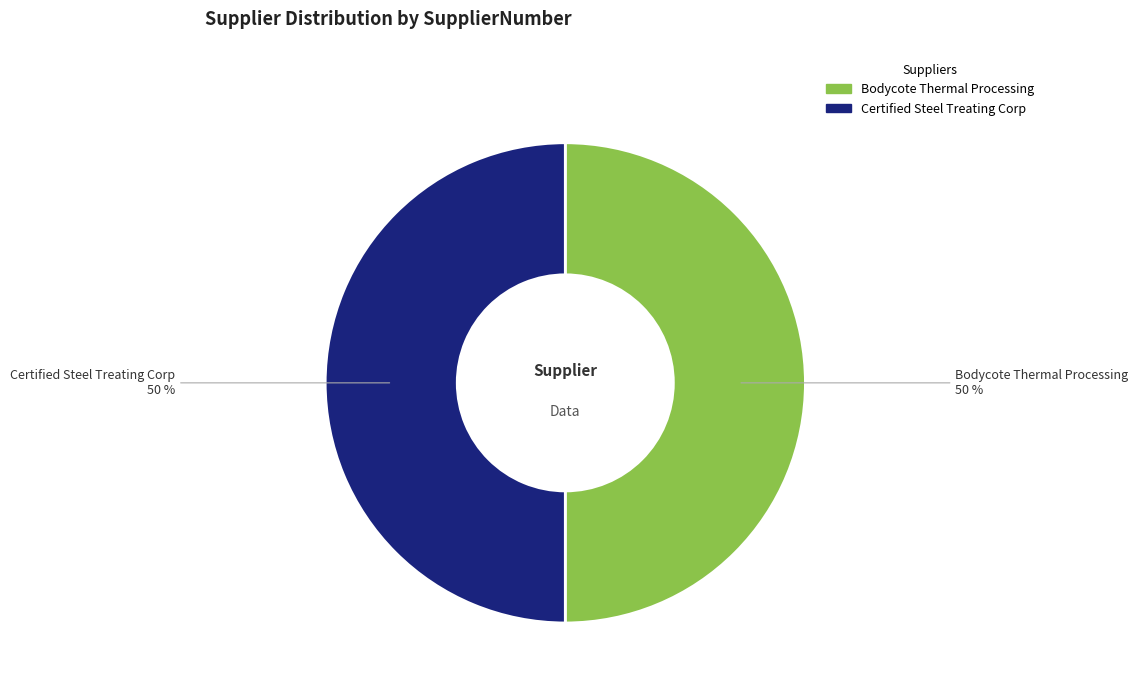

The Certified Steel Treating Corp slice represents 58% of the pie. True or false?

False